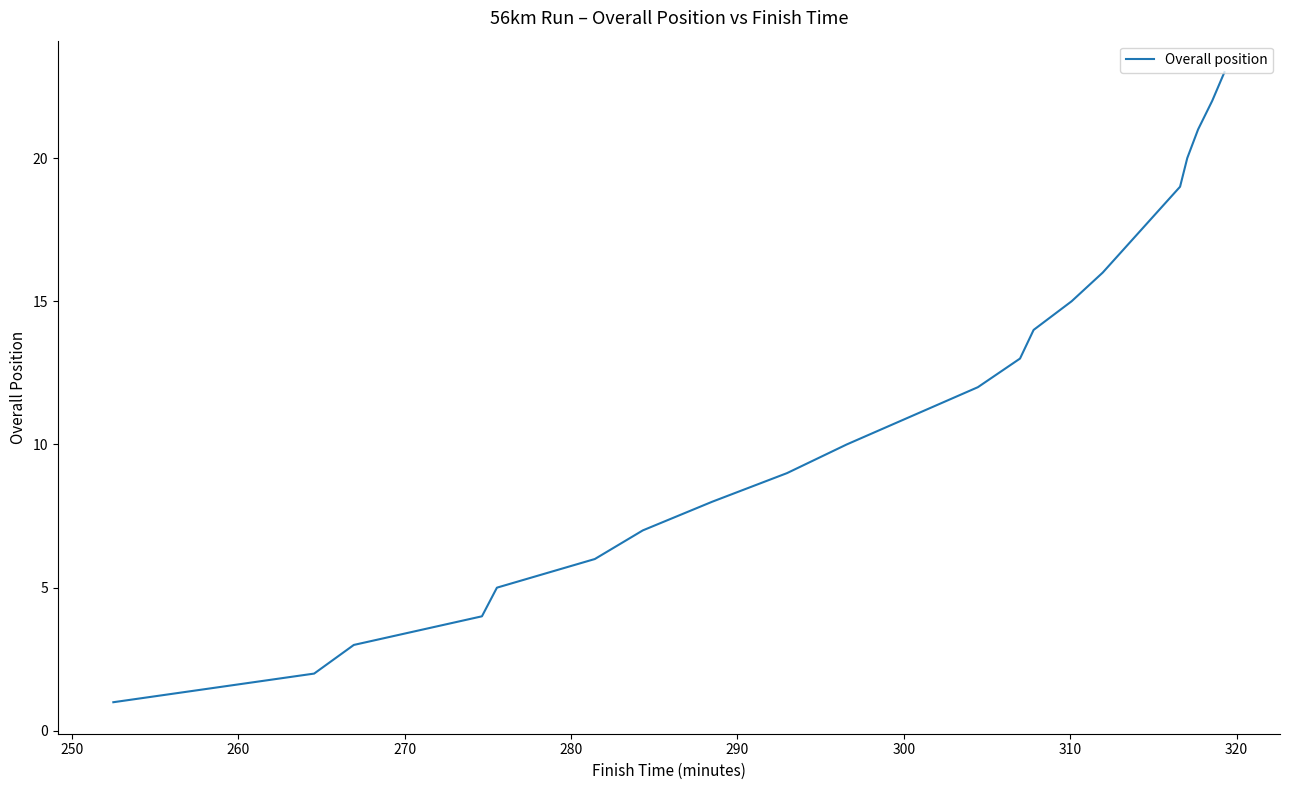

What is the greatest value displayed?

23